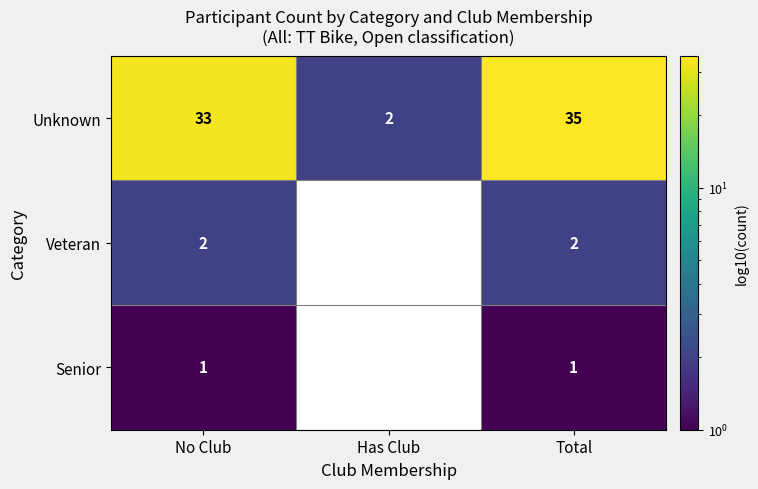

What is the sum of the Veteran values at No Club and Total?

4